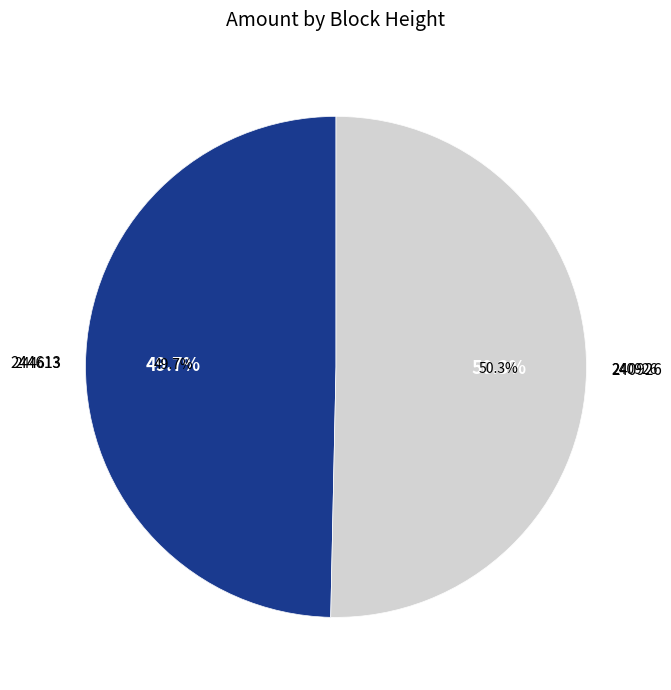

Is it true that 240926 is 91% of the pie?

False